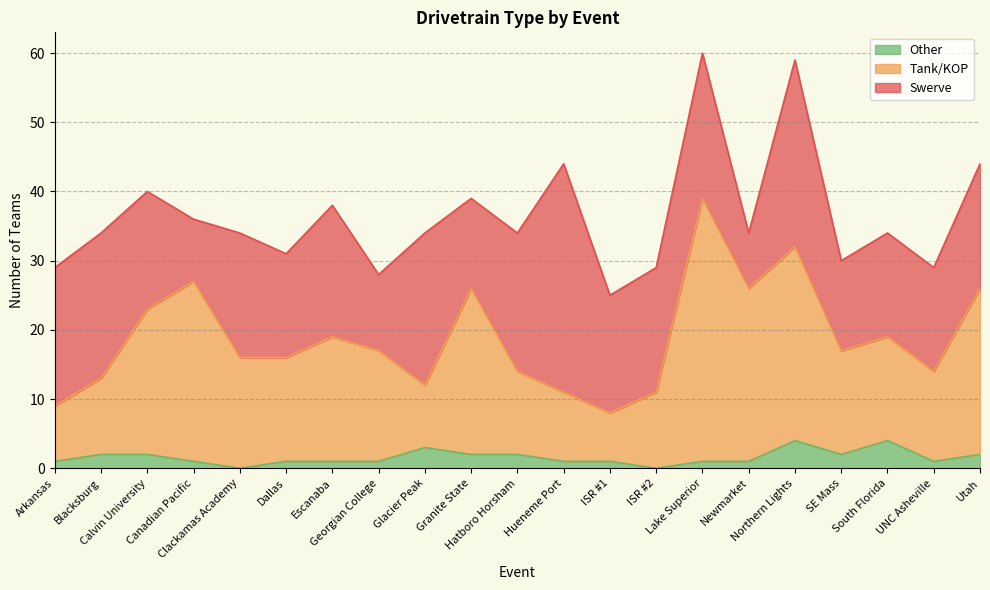

What is the difference between the second highest and second lowest values in the Other series?

4